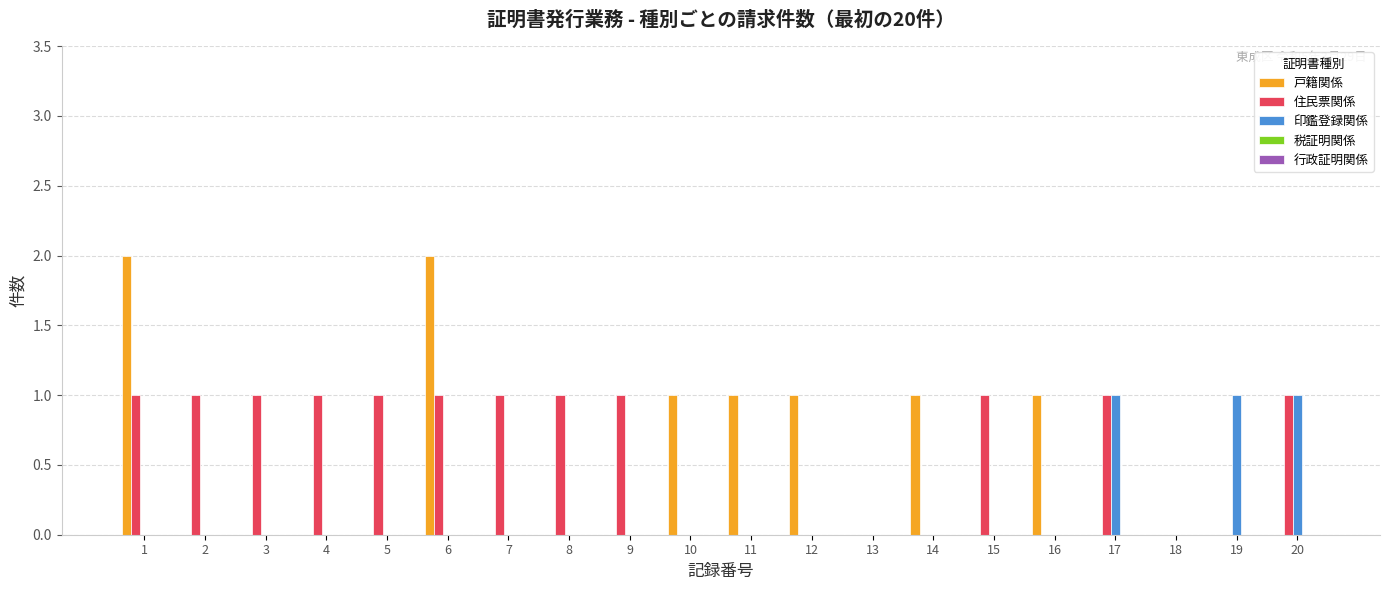

Which series has the largest total across all categories?

住民票関係